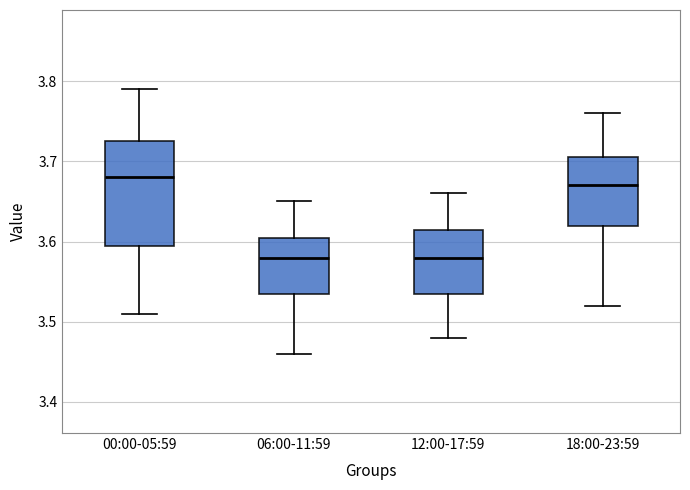

Reading left to right, transcribe this box plot: for each box, give where its median line is, the range the box spans, and where its two whiskers end, as read against the y-axis. The values are not printed on the chart, so give them approximately, as read against the axis.

00:00-05:59: median 3.68, box 3.60 to 3.73, whiskers 3.51 to 3.79
06:00-11:59: median 3.58, box 3.54 to 3.61, whiskers 3.46 to 3.65
12:00-17:59: median 3.58, box 3.54 to 3.62, whiskers 3.48 to 3.66
18:00-23:59: median 3.67, box 3.62 to 3.71, whiskers 3.52 to 3.76